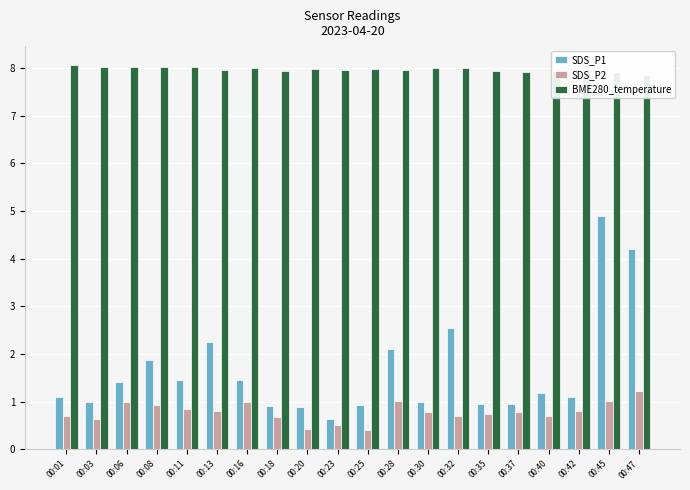

What is the difference between the highest and lowest values at 00:18?

7.3